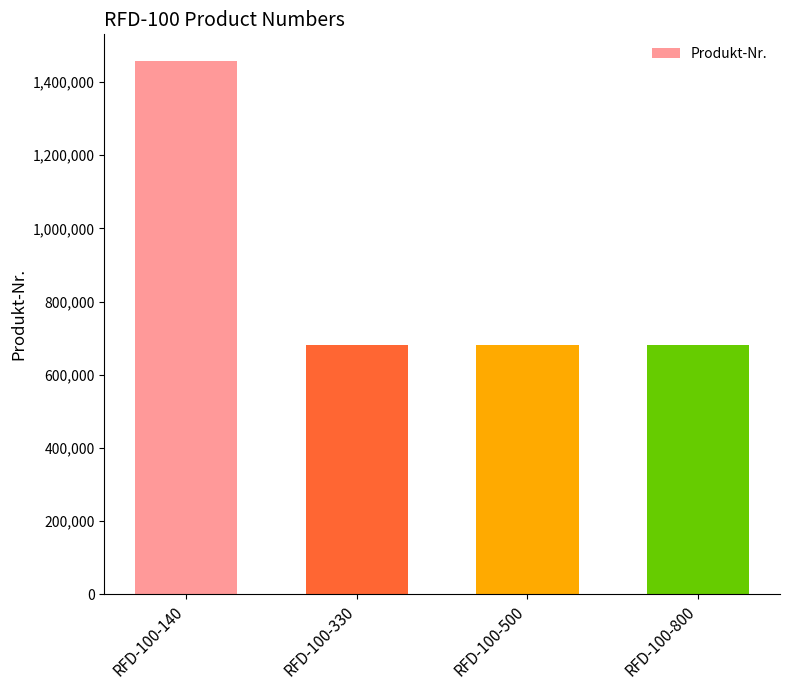

The value at RFD-100-800 is 388862. True or false?

False